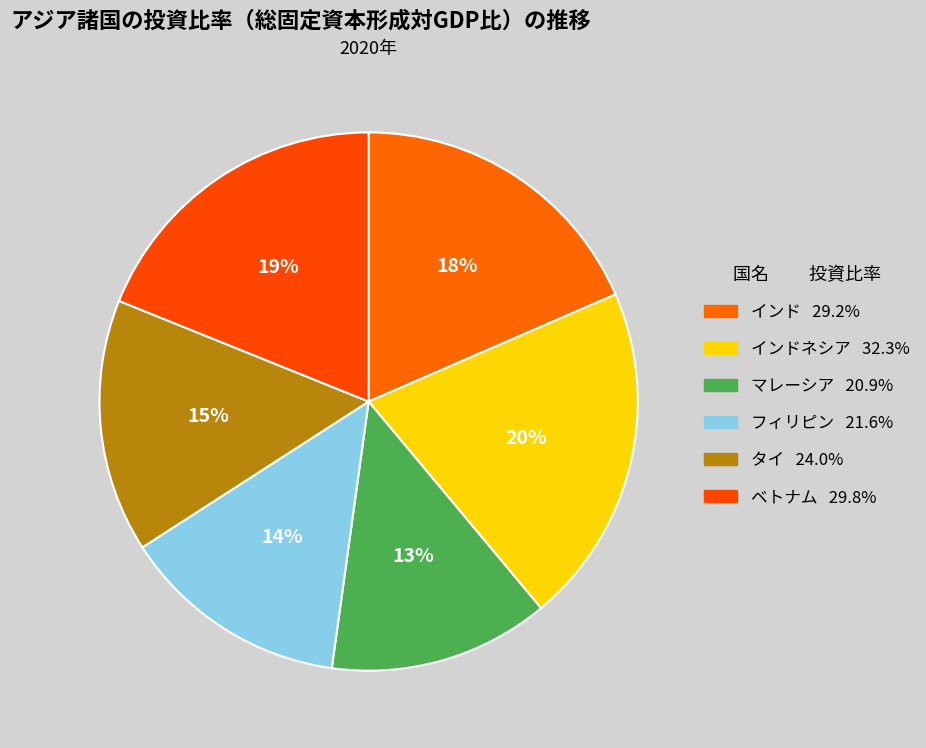

Which slice is the smallest?

マレーシア